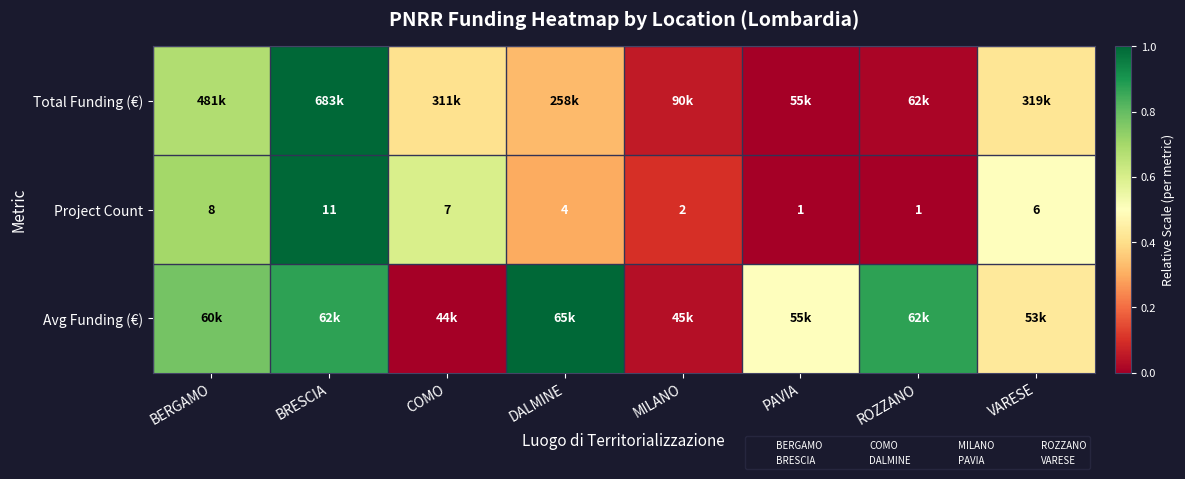

Count the number of categories in the chart.

8